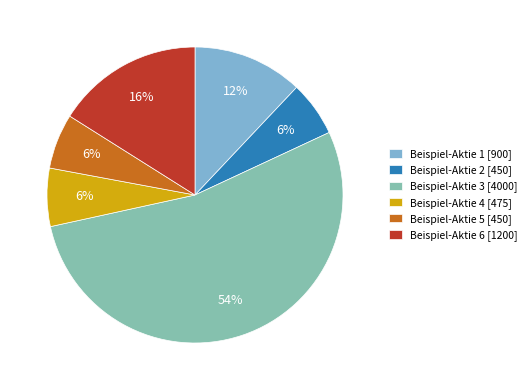

The Beispiel-Aktie 2 slice represents 6% of the pie. True or false?

True